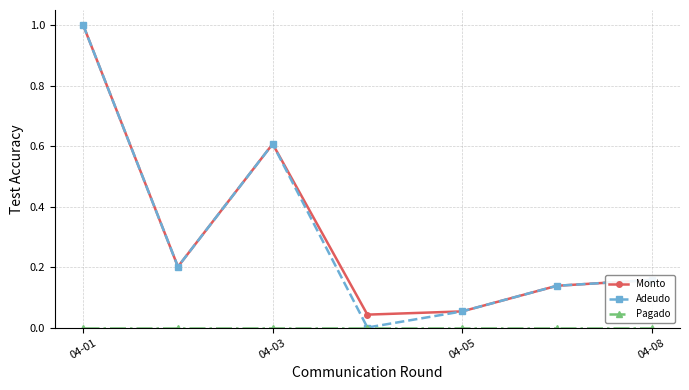

True or false: Monto has more than 0 points higher than both neighbors.

True